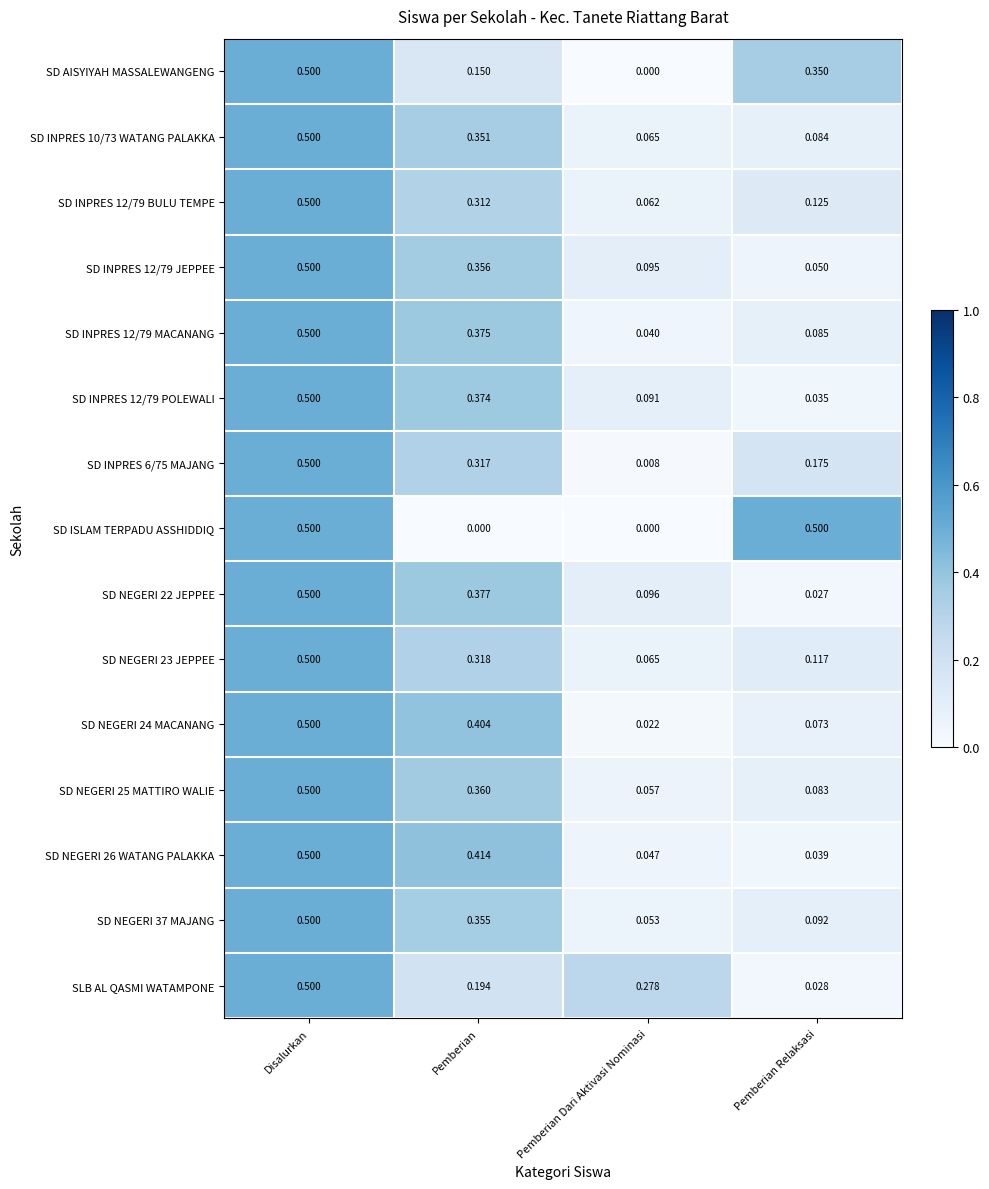

Which series has the largest total across all categories?

SD INPRES 12/79 JEPPEE